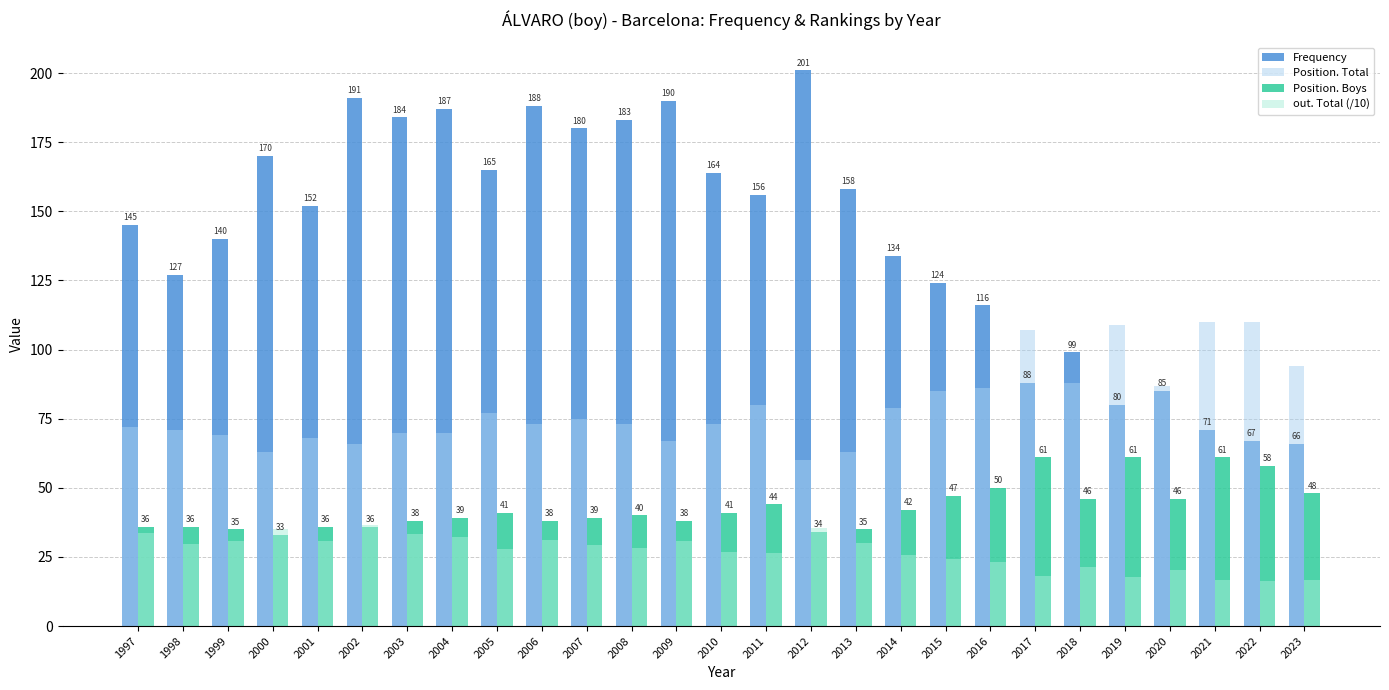

Reading right to left, what are all the values shown in this chart?

Frequency: 66.0	67.0	71.0	85.0	80.0	99.0	88.0	116.0	124.0	134.0	158.0	201.0	156.0	164.0	190.0	183.0	180.0	188.0	165.0	187.0	184.0	191.0	152.0	170.0	140.0	127.0	145.0
Position. Total: 94.0	110.0	110.0	87.0	109.0	88.0	107.0	86.0	85.0	79.0	63.0	60.0	80.0	73.0	67.0	73.0	75.0	73.0	77.0	70.0	70.0	66.0	68.0	63.0	69.0	71.0	72.0
Position. Boys: 48.0	58.0	61.0	46.0	61.0	46.0	61.0	50.0	47.0	42.0	35.0	34.0	44.0	41.0	38.0	40.0	39.0	38.0	41.0	39.0	38.0	36.0	36.0	33.0	35.0	36.0	36.0
out. Total (/10): 16.8	16.3	16.7	20.1	17.9	21.3	18.0	23.0	24.2	25.7	30.2	35.6	26.4	26.9	30.9	28.3	29.2	31.0	27.7	32.3	33.4	36.7	30.9	35.2	30.8	29.6	33.6